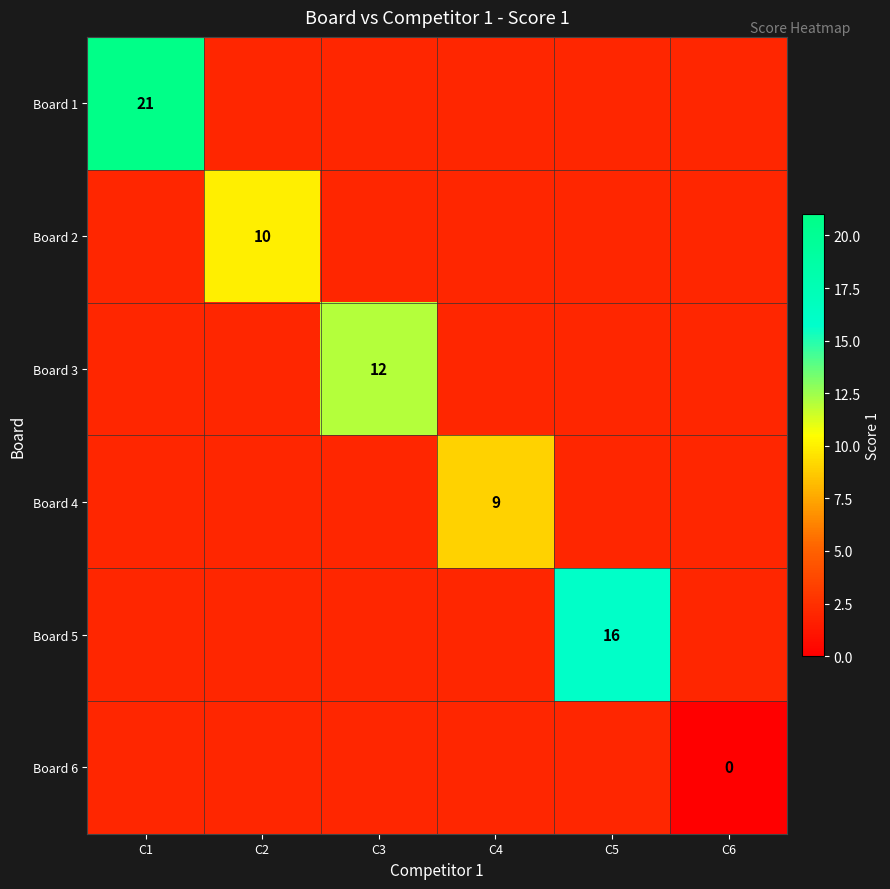

Which series has the largest total across all categories?

Board 1